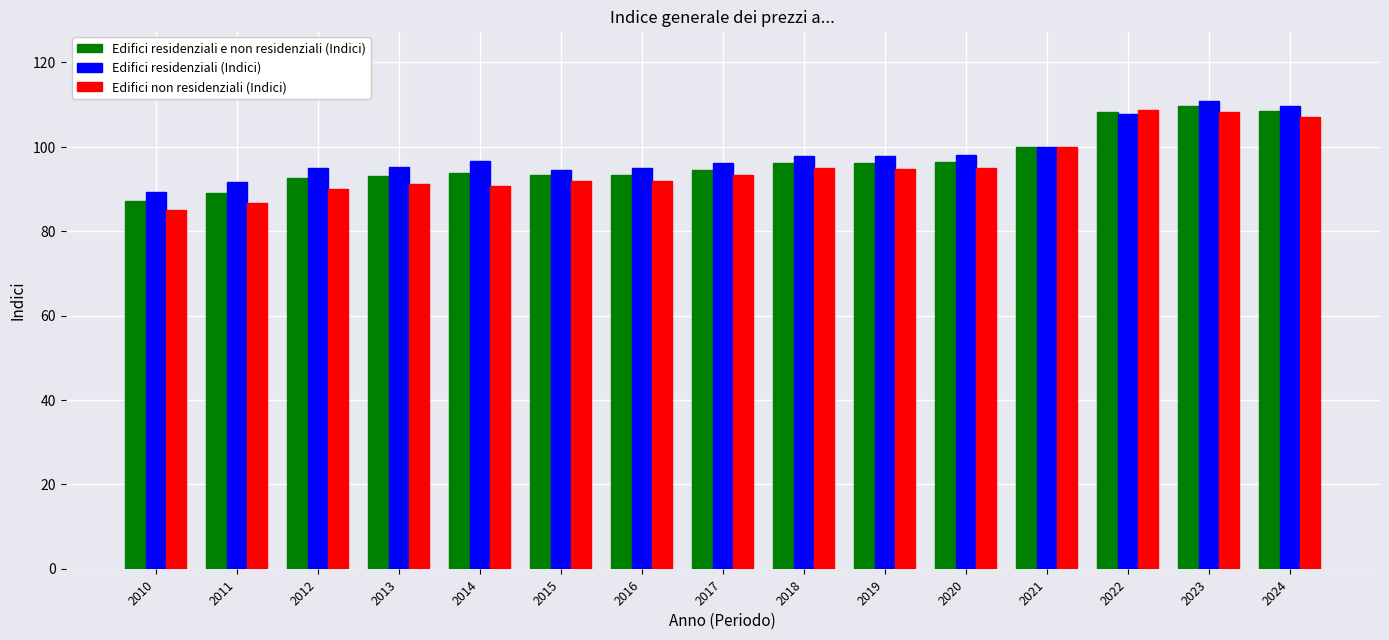

How many bars are there in each group?

3